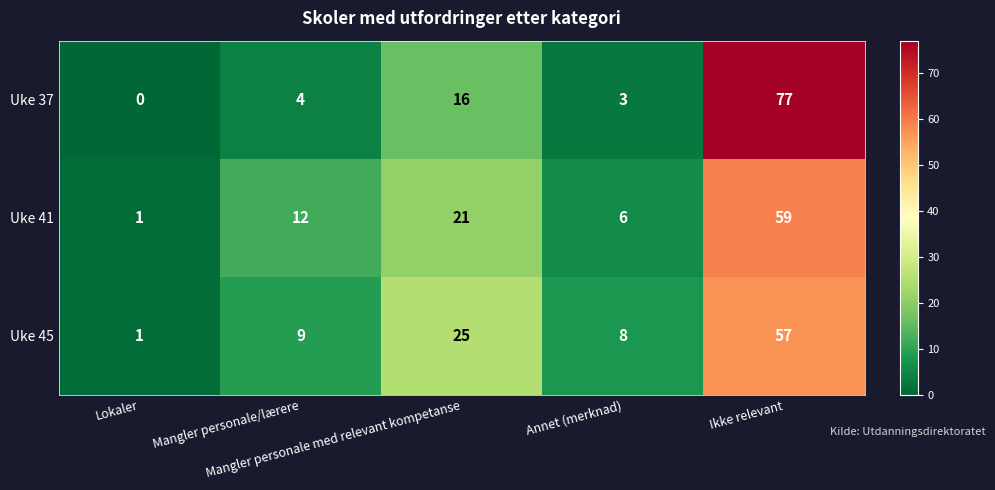

Count the number of data series in this chart.

3